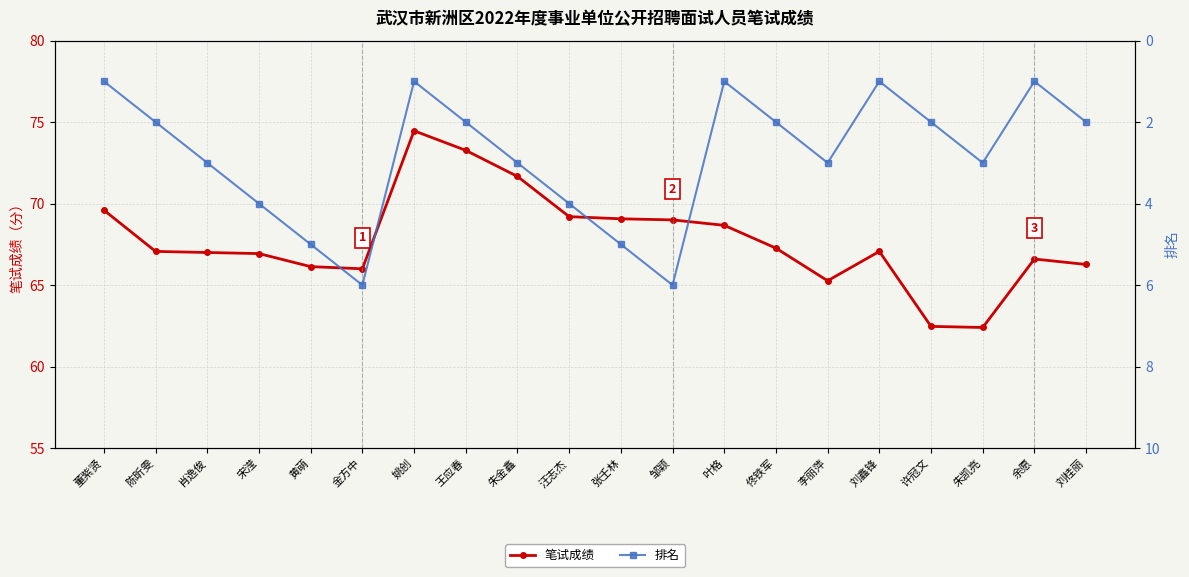

The 笔试成绩 series shows 68.7 at 叶格. True or false?

True